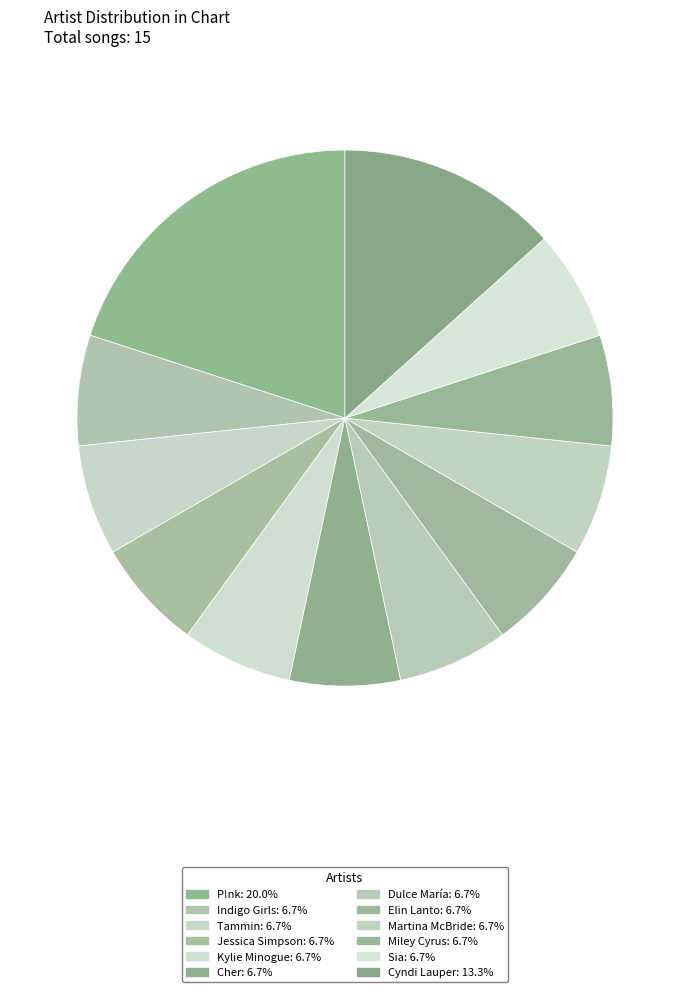

How much of the chart is everything except Sia?

93.3%